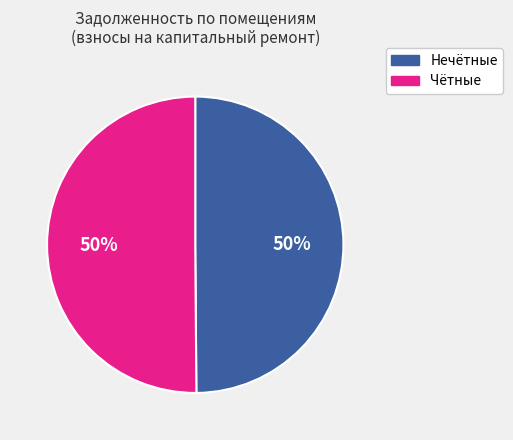

To the nearest percent, what is the average slice percentage?

50%